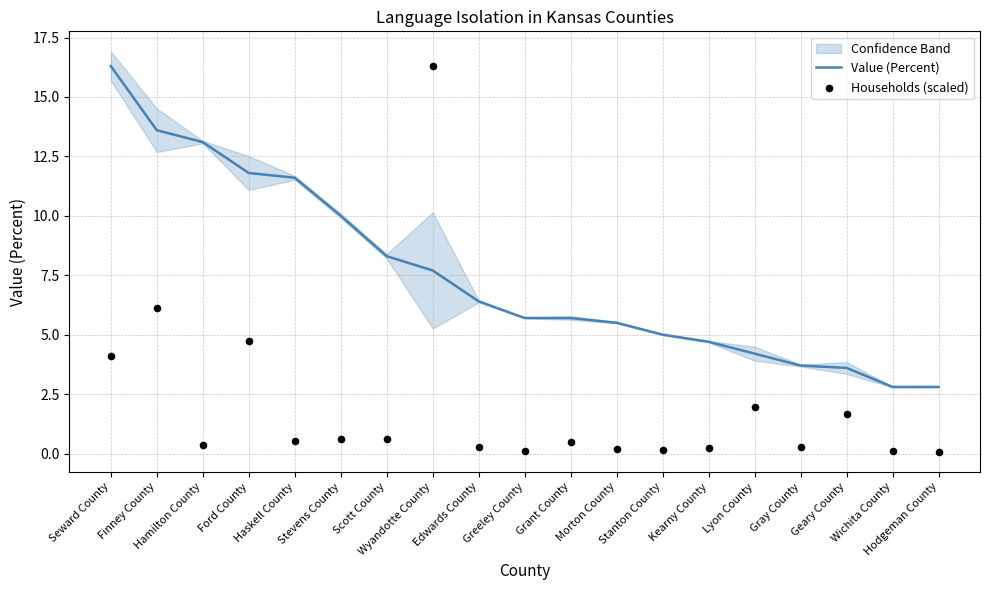

At how many categories does at least one series exceed 6?

9